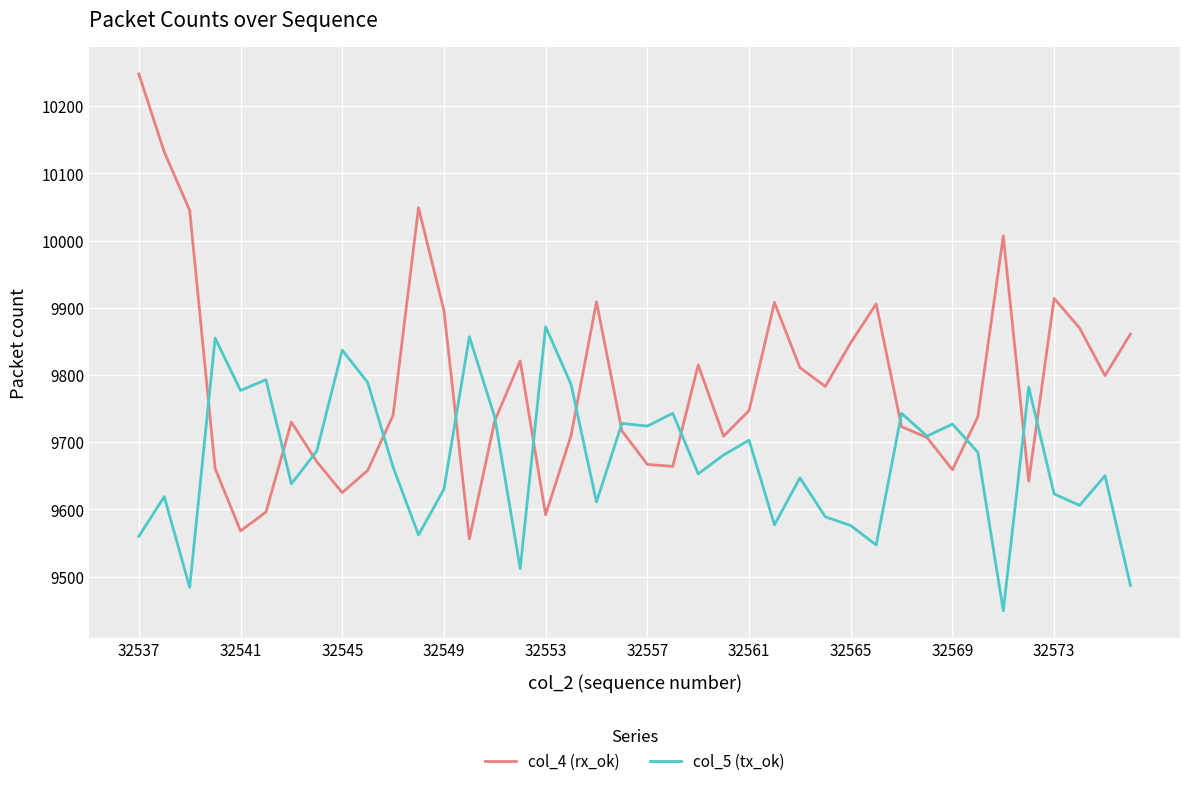

What is the minimum value shown in the chart?

9449